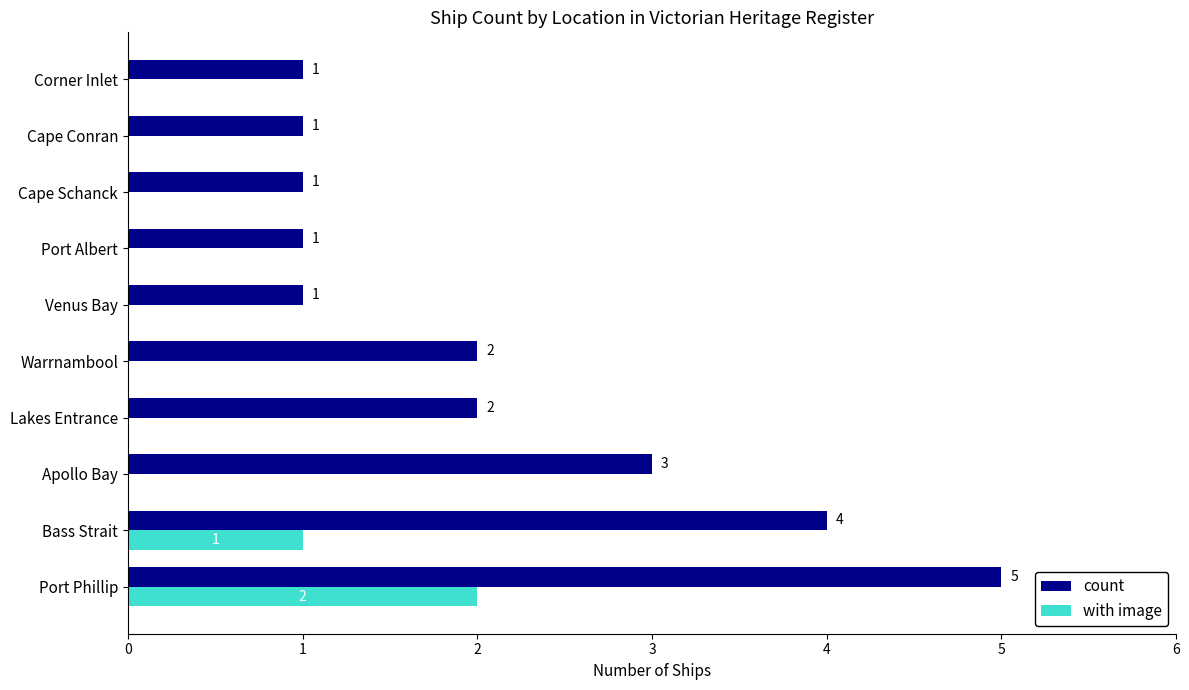

At which label is with image closest to 1?

Bass Strait